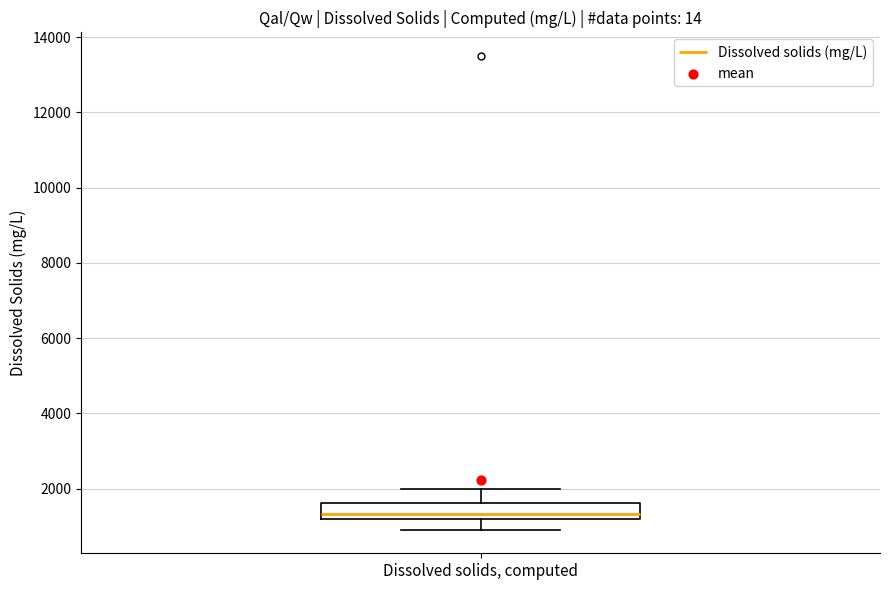

Where does the lower whisker of the box for Dissolved solids, computed end on the y-axis? The values are not printed on the chart, so give them approximately, as read against the axis.

1000